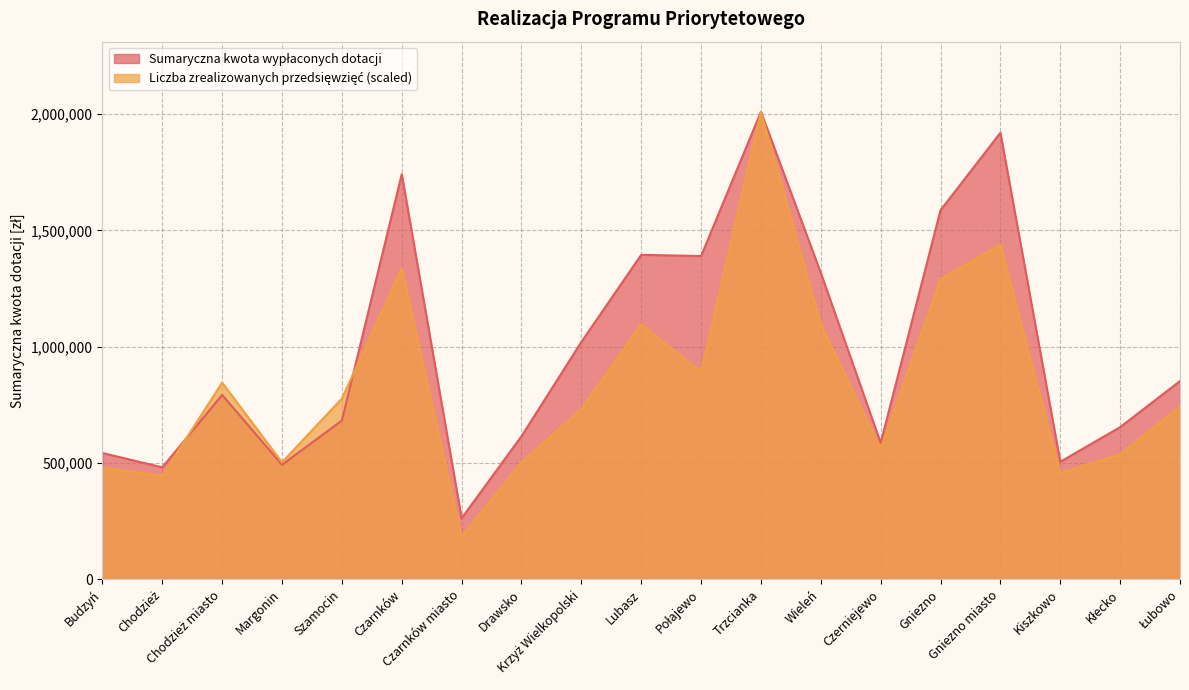

What is the difference between the Liczba zrealizowanych przedsięwzięć values at Lubasz and Gniezno?

194168.2